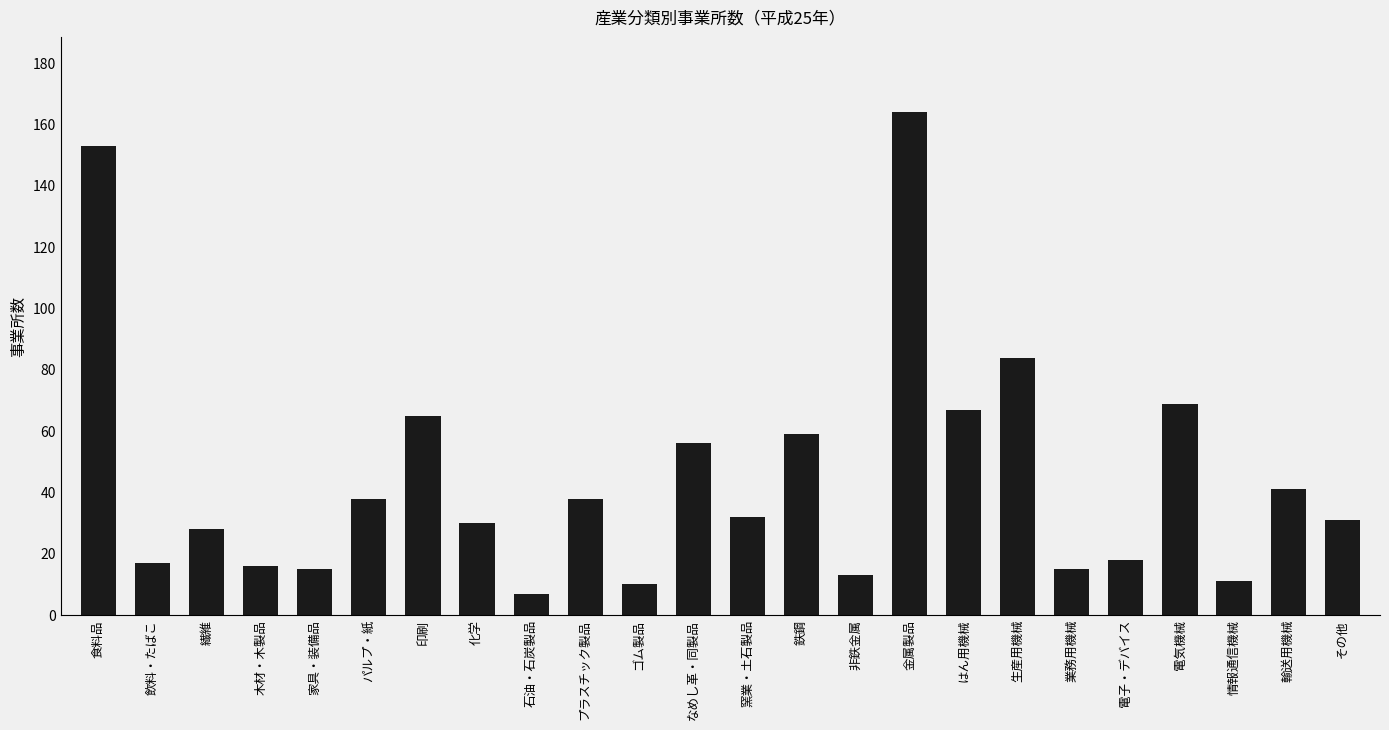

Reading left to right, transcribe all the data shown in this chart.

食料品=153	飲料・たばこ=17	繊維=28	木材・木製品=16	家具・装備品=15	パルプ・紙=38	印刷=65	化学=30	石油・石炭製品=7	プラスチック製品=38	ゴム製品=10	なめし革・同製品=56	窯業・土石製品=32	鉄鋼=59	非鉄金属=13	金属製品=164	はん用機械=67	生産用機械=84	業務用機械=15	電子・デバイス=18	電気機械=69	情報通信機械=11	輸送用機械=41	その他=31